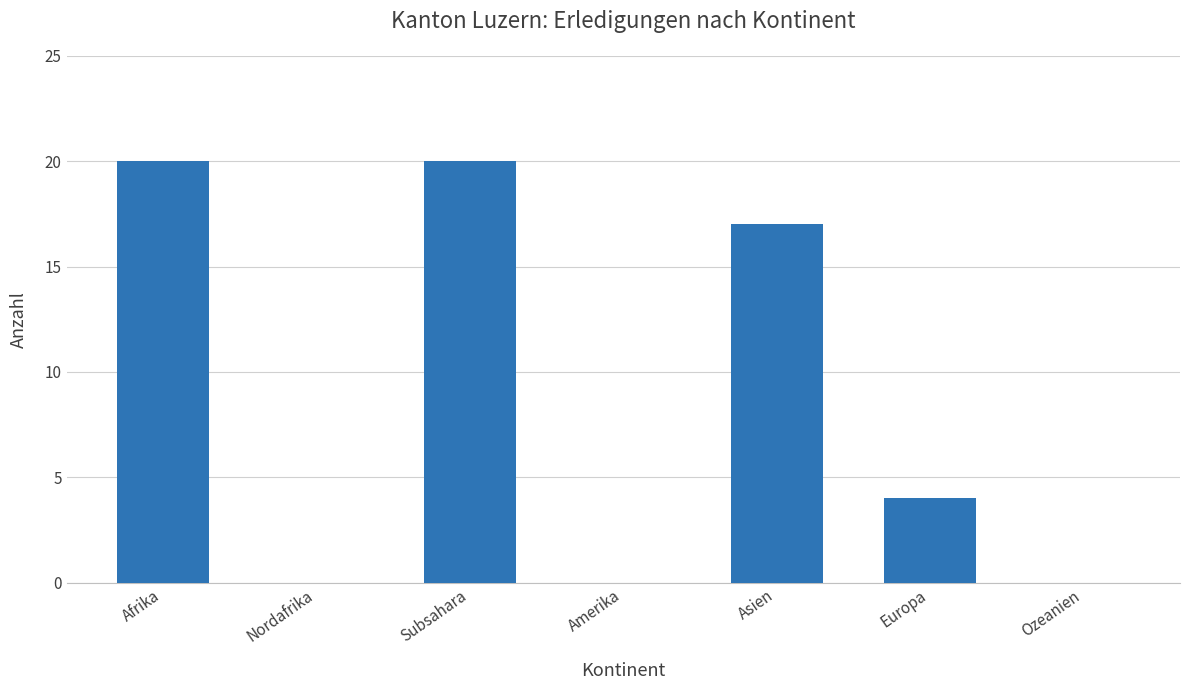

What is the maximum value shown in the chart?

20